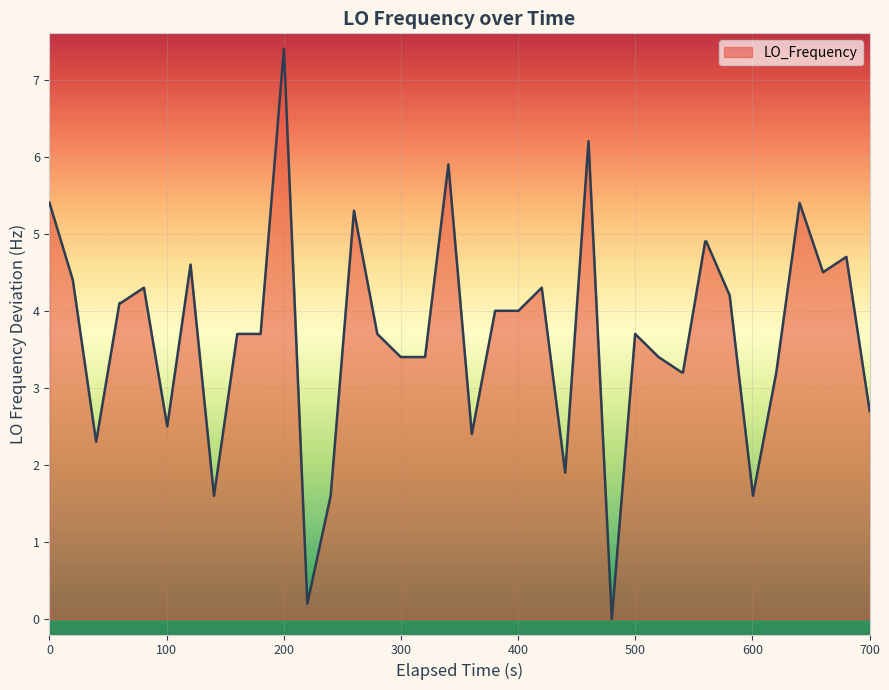

Does the chart display data point markers on the line(s)?

No